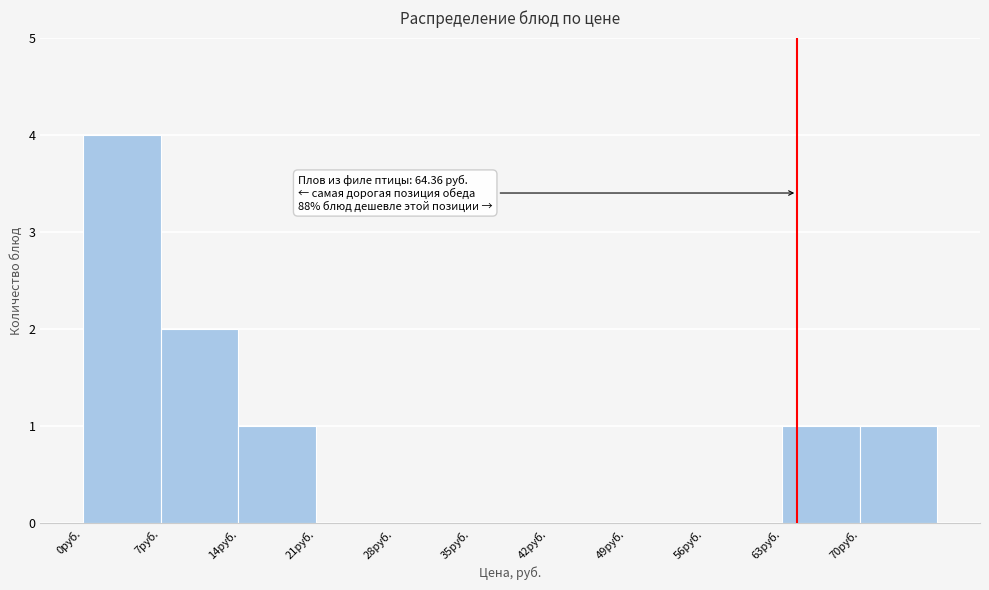

Which range on the x-axis has the tallest bar?

0 to 7